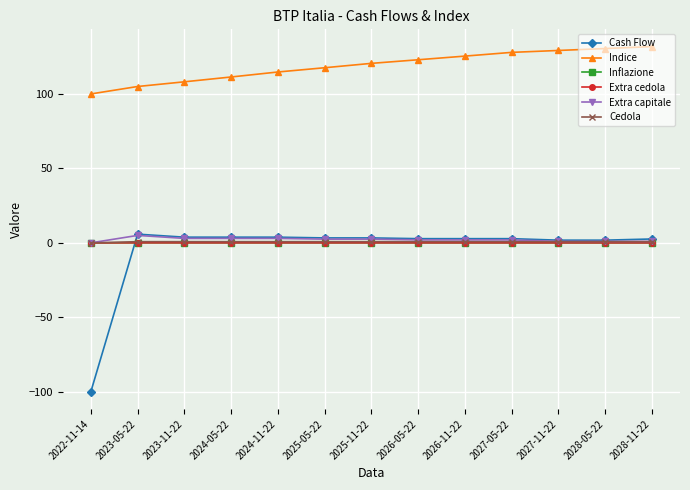

Which series has the largest total across all categories?

Indice